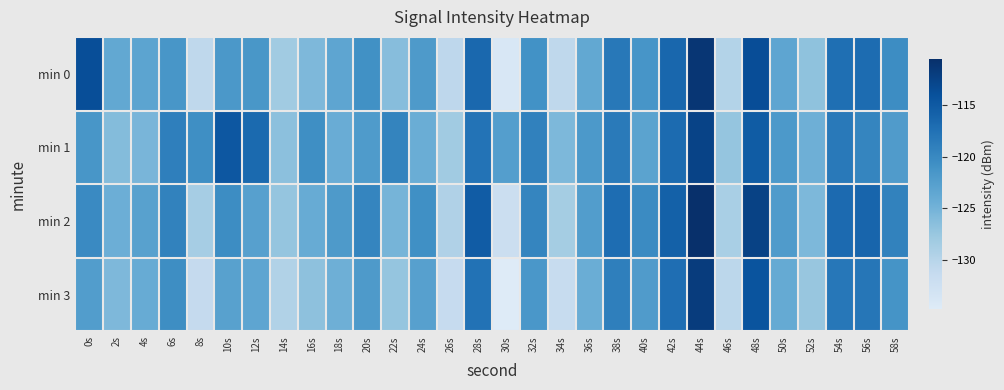

Between 34s and 24s, which is larger?

24s